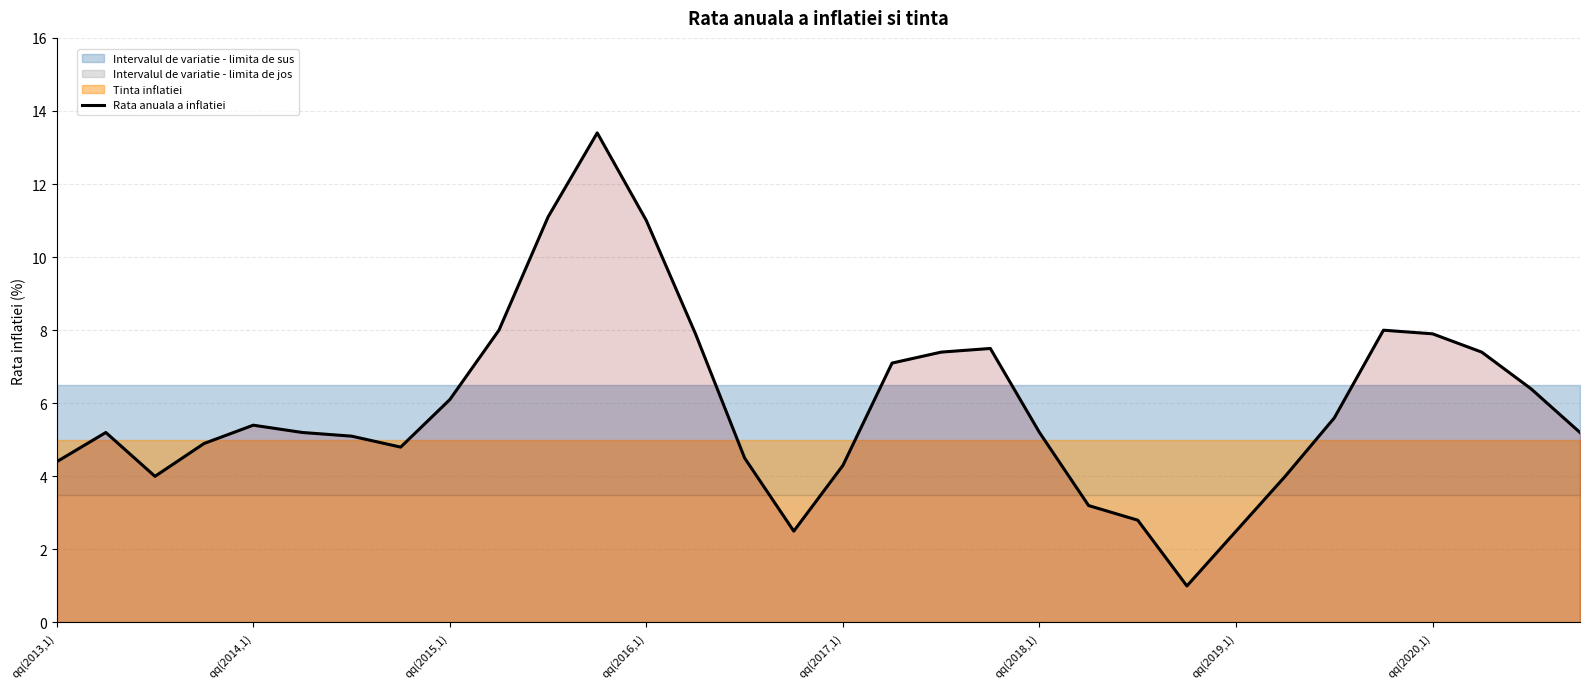

What is the average value?

5.9